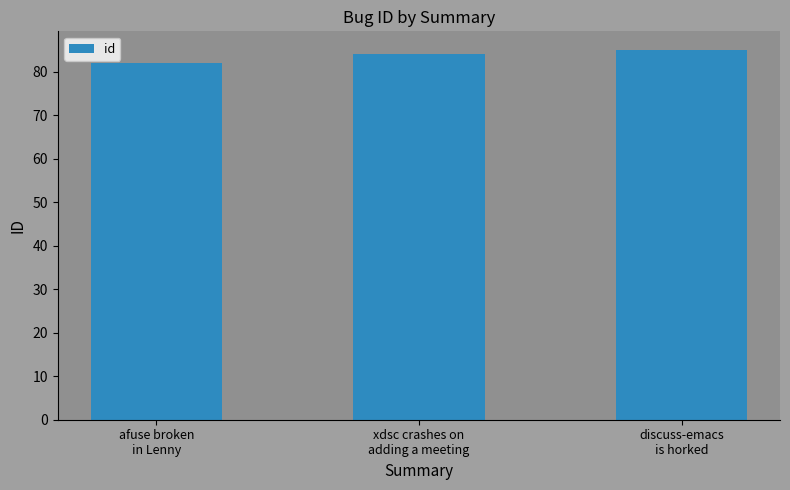

What is the difference between the maximum and minimum values?

3